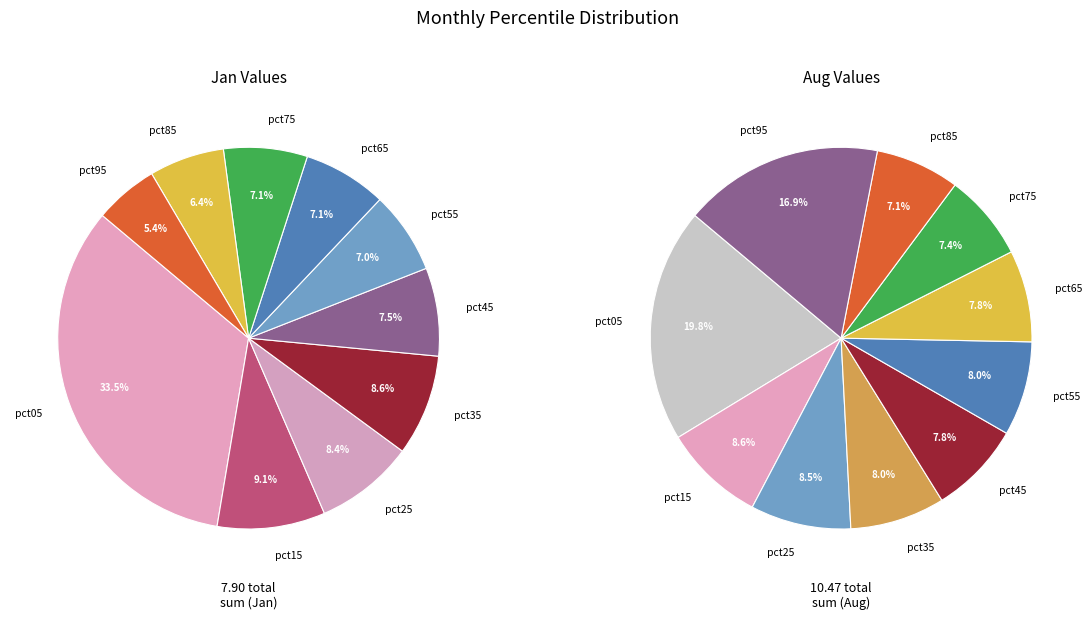

What is the spread (max minus min) of values at 2?

0.2